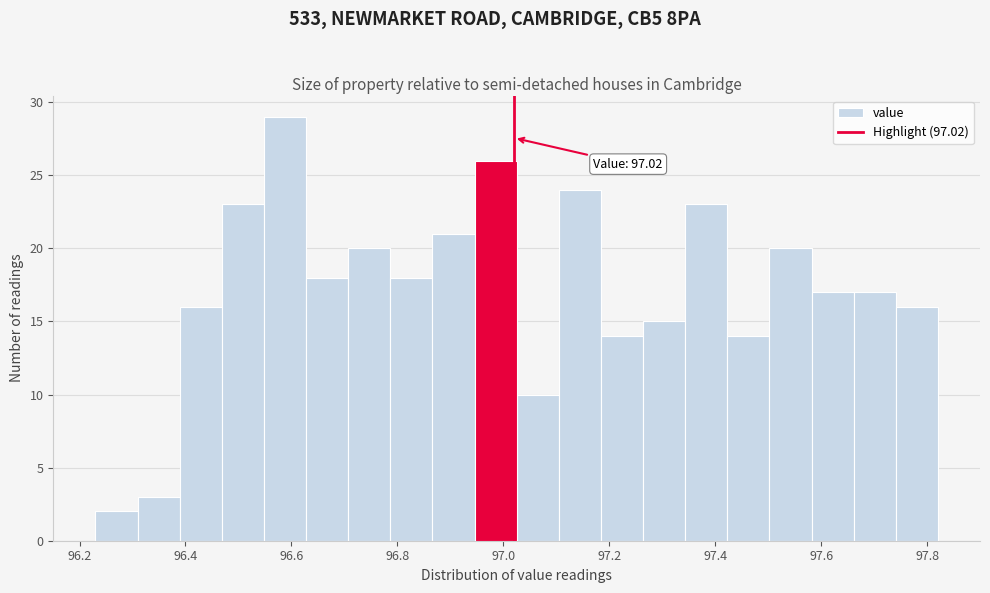

Around what value on the x-axis is the tallest bar? Give the approximate position of its centre, as read against the axis.

96.58